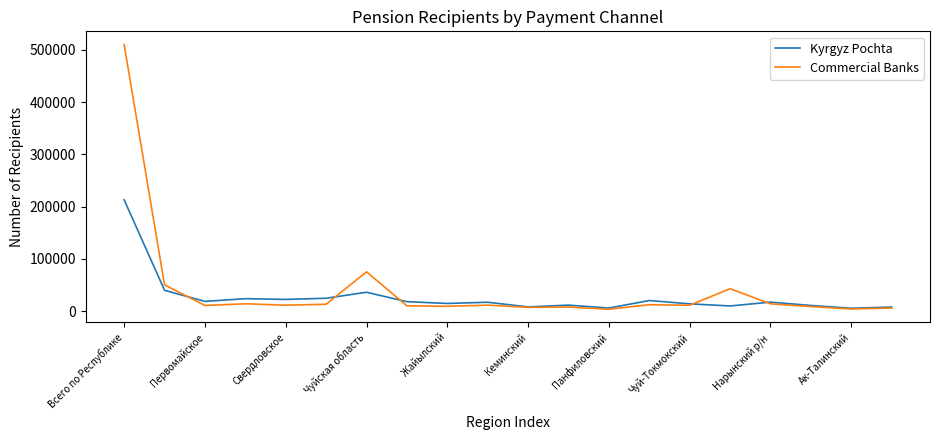

What is the sum of all Commercial Banks values?

839254